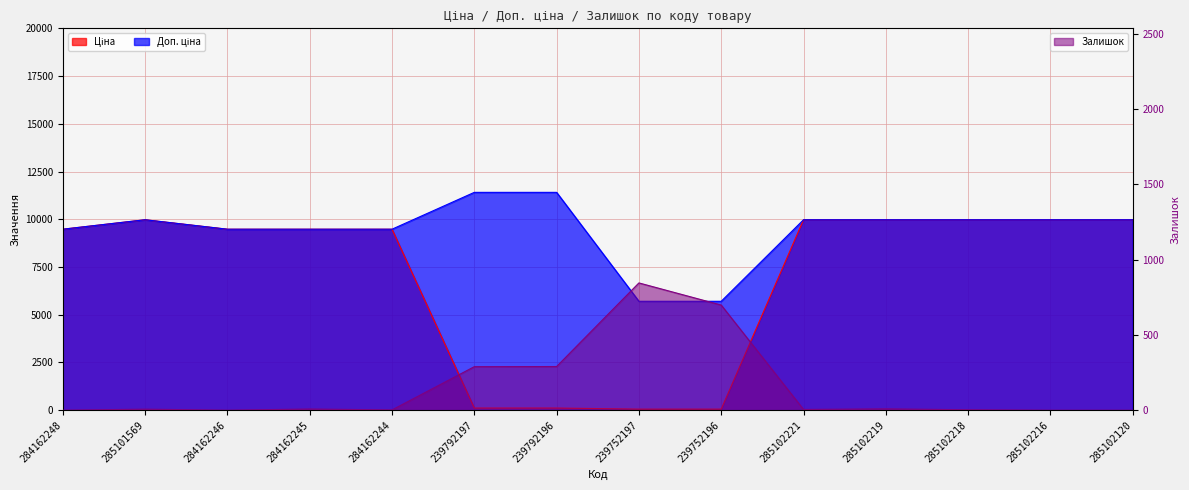

In Залишок, how many points are lower than both neighbors (excluding endpoints)?

3